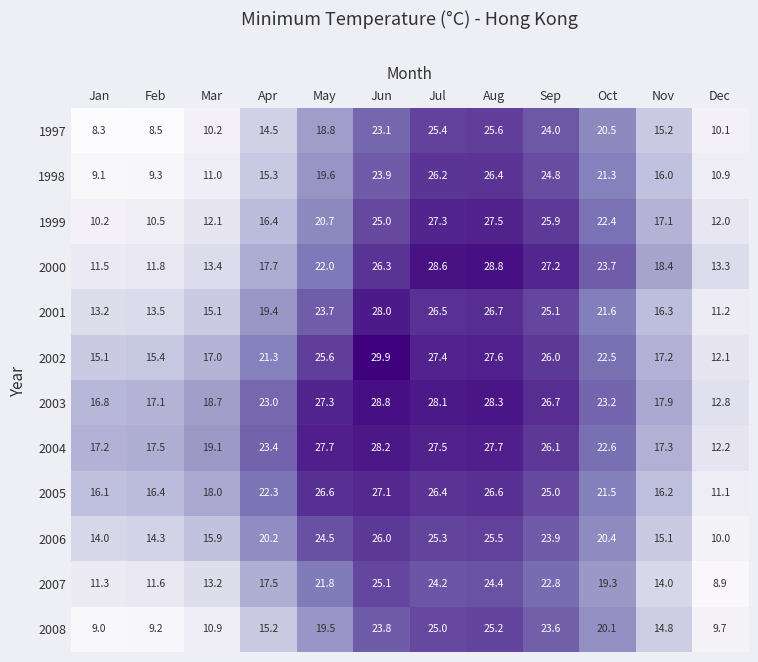

Which label corresponds to the largest value in the chart?

Jun